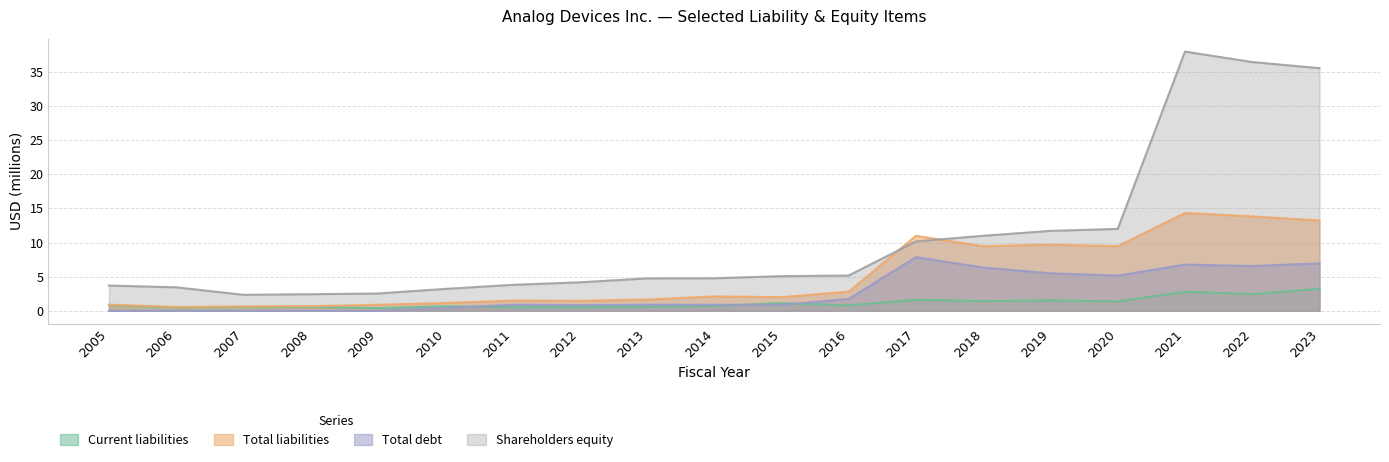

Which series changed the most between 2015 and 2018?

Total liabilities